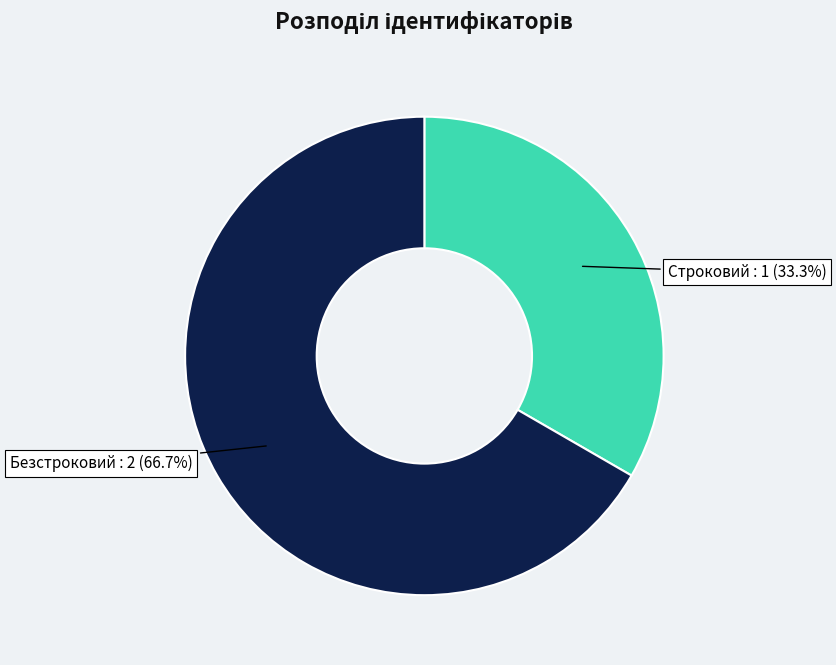

How many segments does this pie chart have?

2